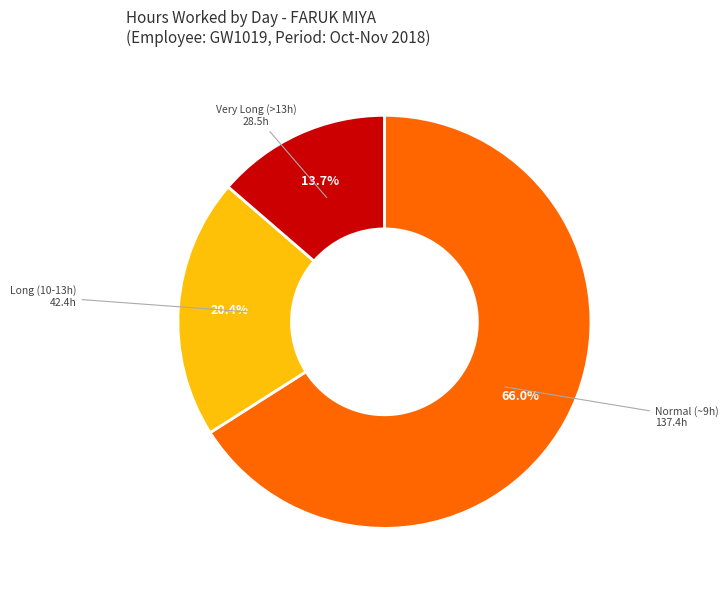

Is there any slice that represents more than half of the pie?

Yes